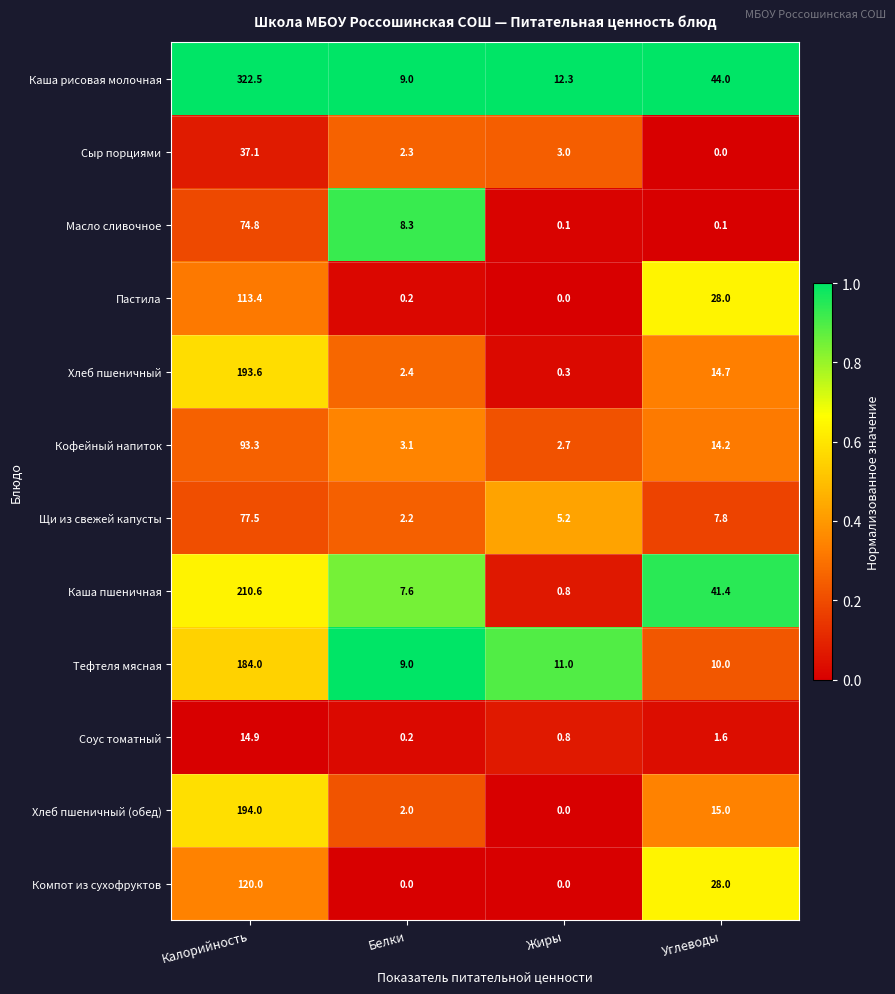

What is the greatest value displayed?

322.5